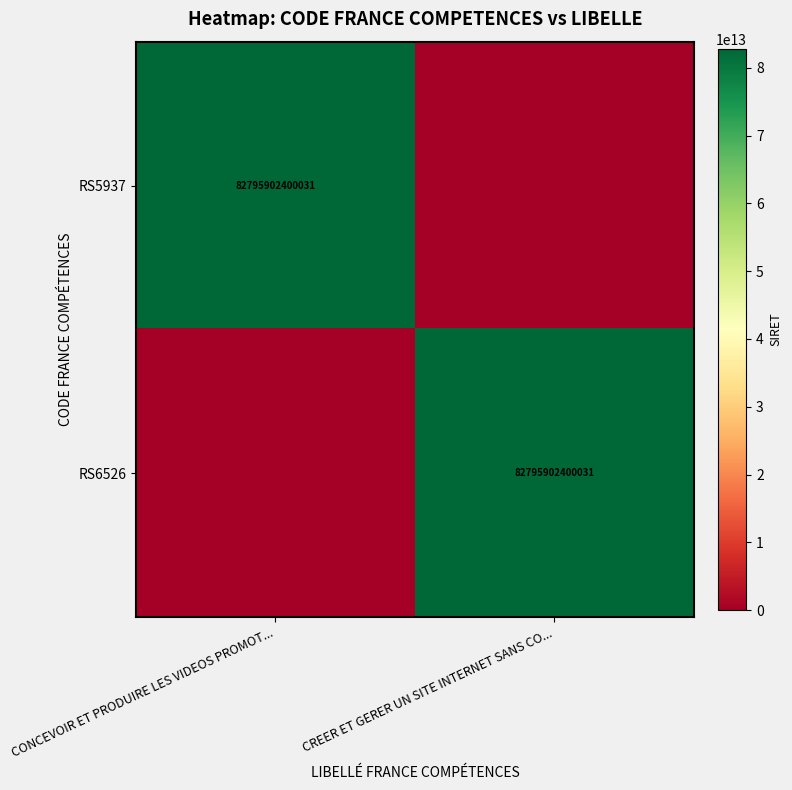

True or false: RS5937 has a value of 53149746479614 at CONCEVOIR ET PRODUIRE LES VIDEOS PROMOT....

False